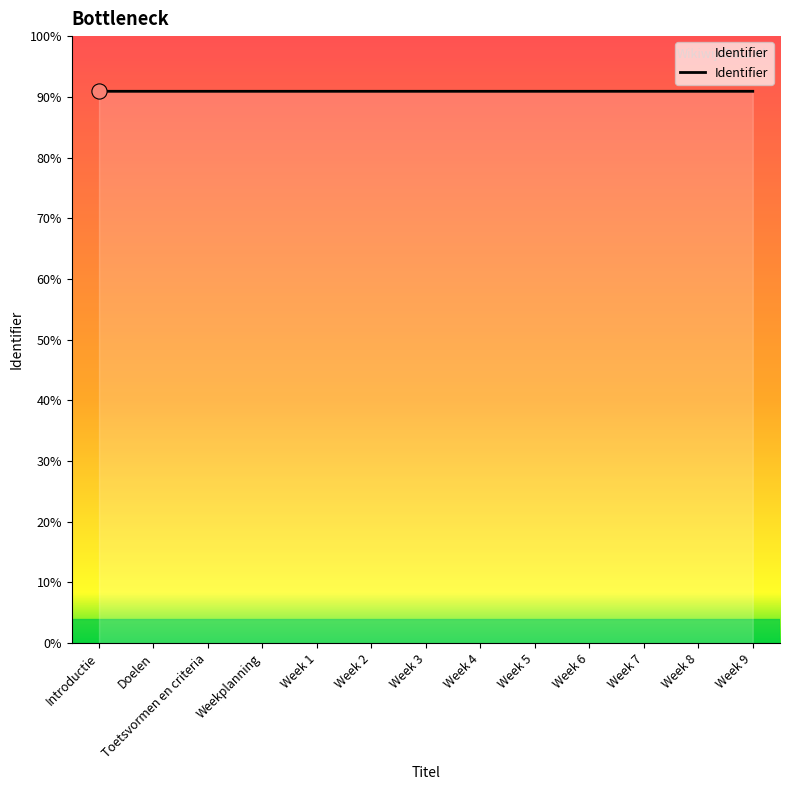

Which has a higher value, Week 5 or Week 8?

Week 8